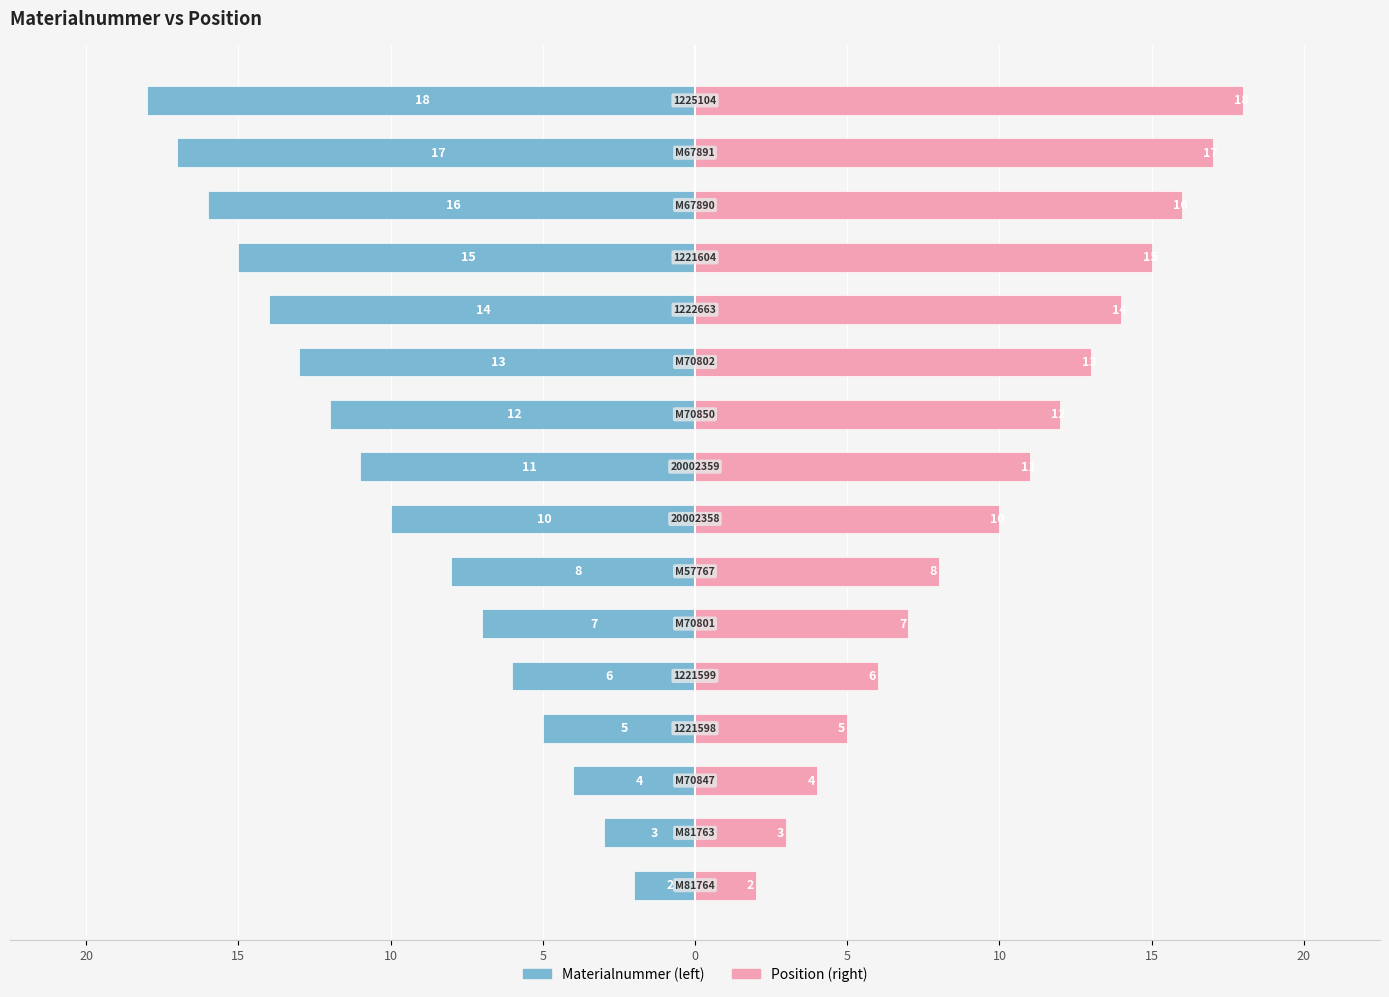

At how many categories does at least one series exceed 13?

5